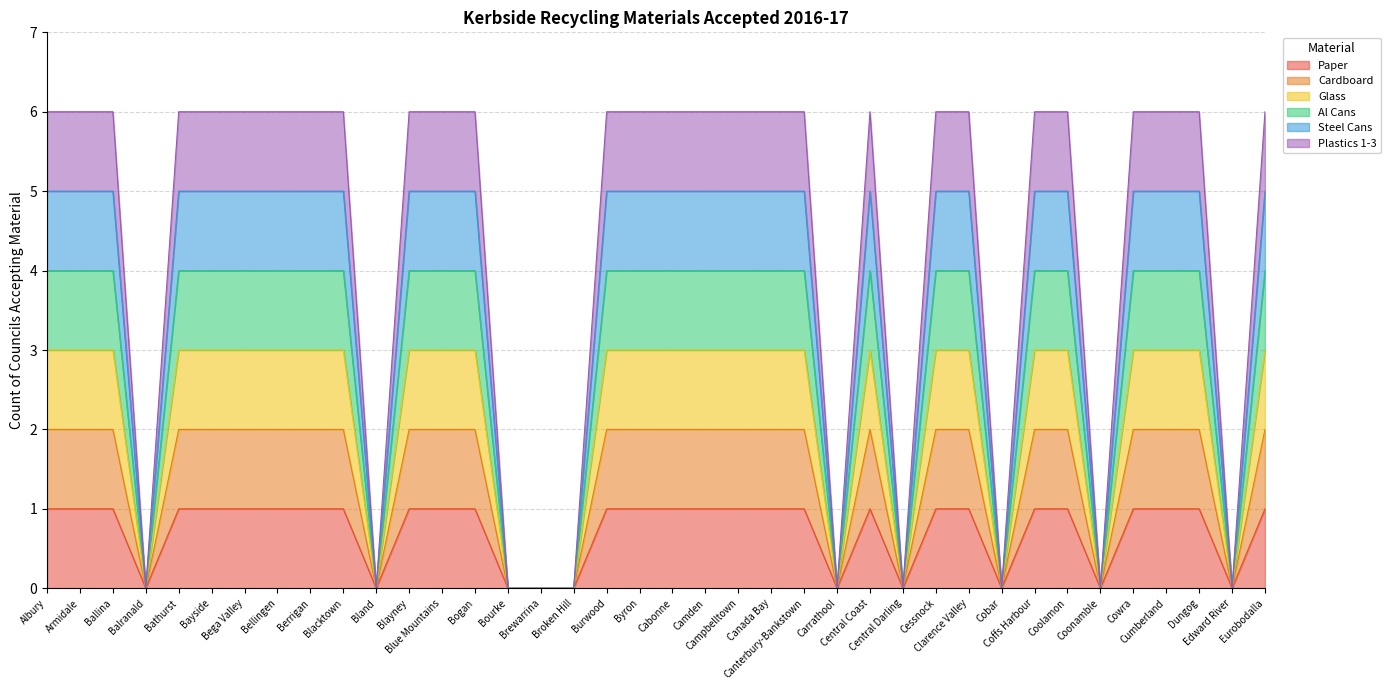

True or false: Steel Cans has a value of 4 at Blue Mountains.

False